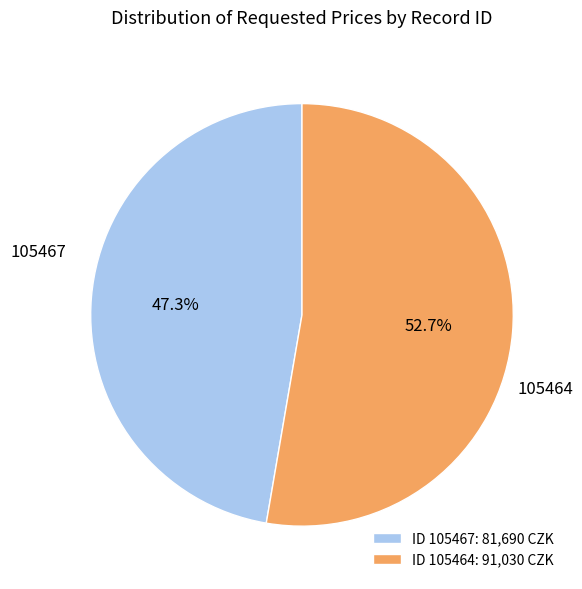

What percentage do ID 105467: 81,690 CZK and ID 105464: 91,030 CZK together represent?

100.0%